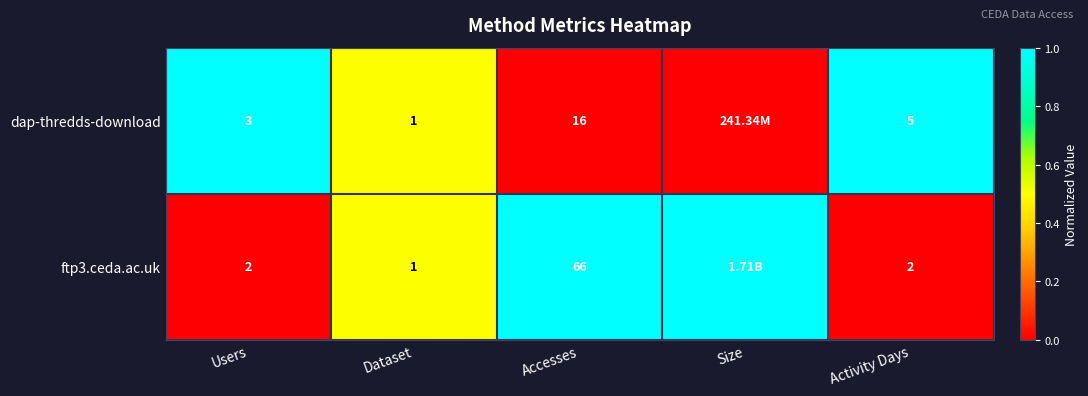

Is the value of dap-thredds-download at Dataset greater than the value of ftp3.ceda.ac.uk at Users?

No